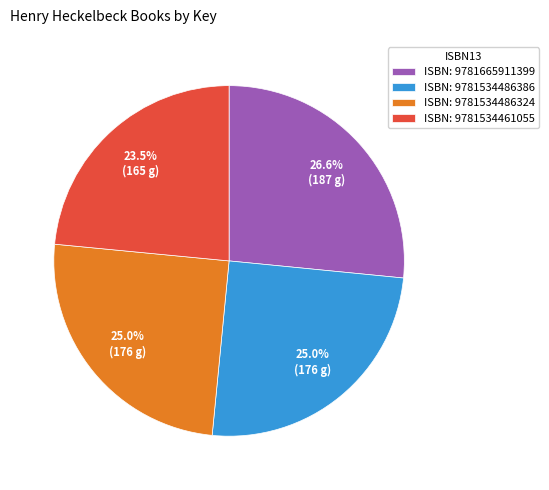

Combined, do ISBN: 9781534486324 and ISBN: 9781534461055 account for over 50%?

No